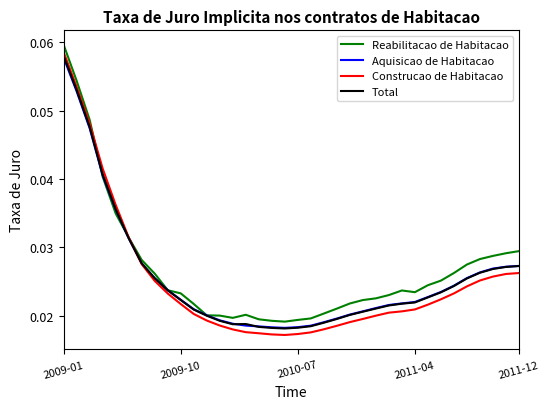

True or false: Reabilitacao de Habitacao and Construcao de Habitacao cross at least once.

True